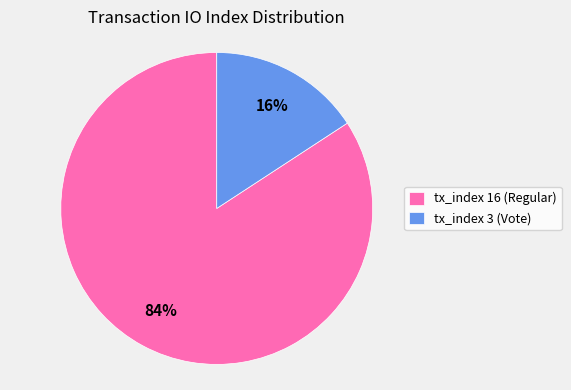

How many slices are in this pie chart?

2